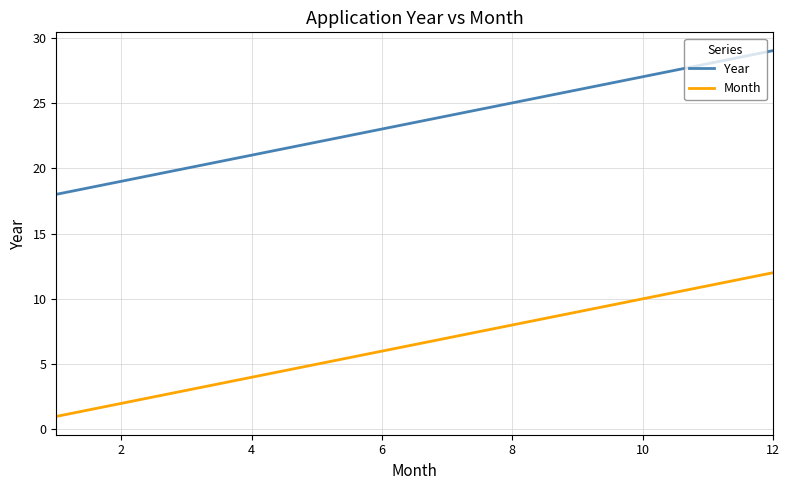

Rank the series by their average value, from highest to lowest.

Year, Month